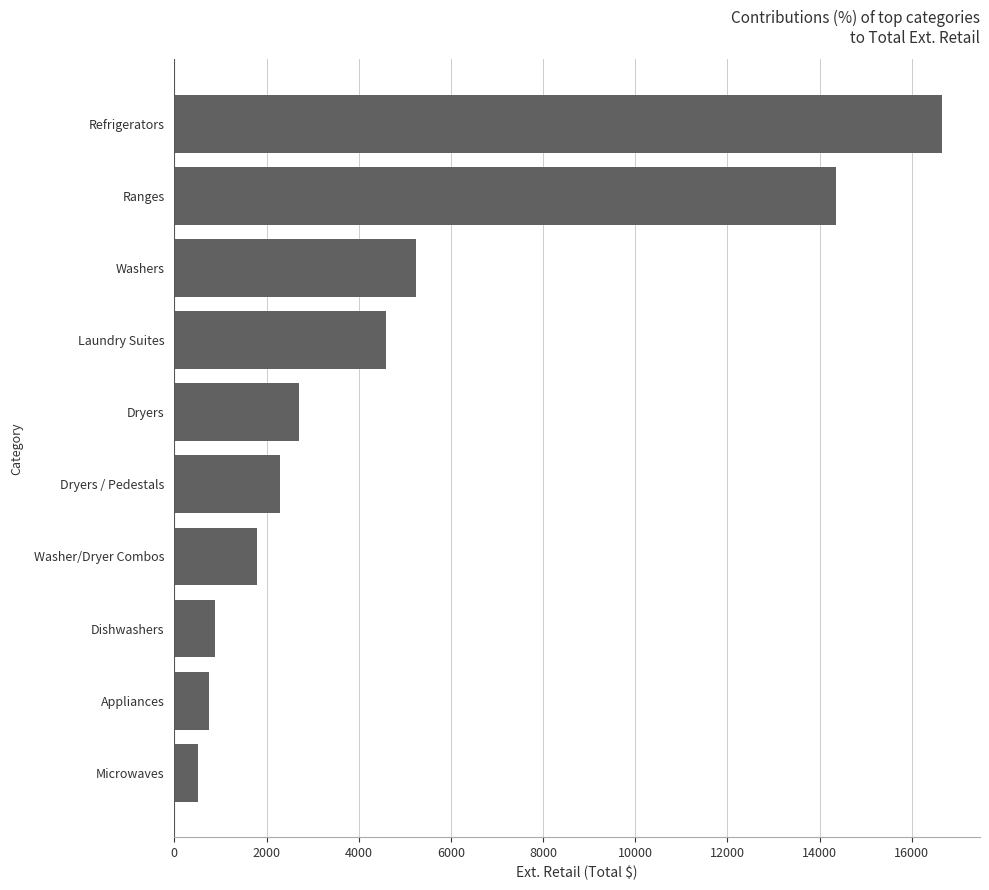

How many series are shown in this chart?

1